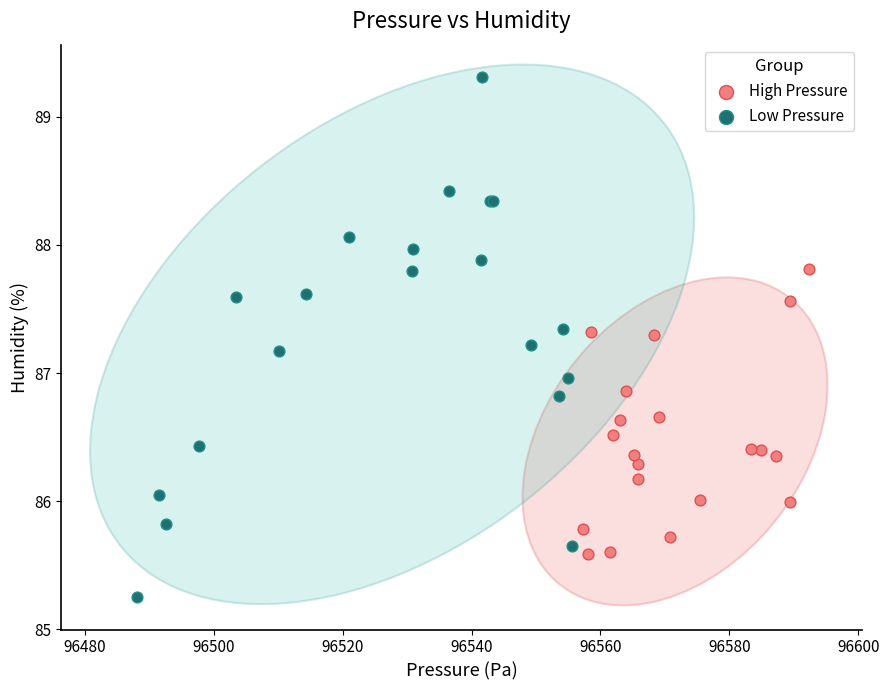

Which series reaches the minimum Y coordinate?

Low Pressure